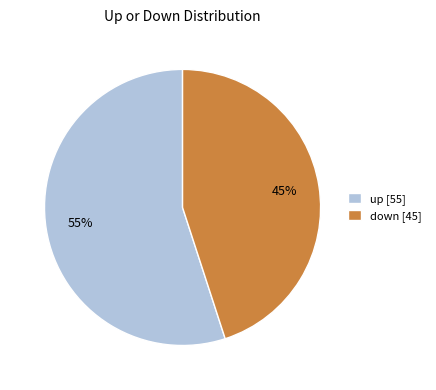

What percentage is the up slice, to the nearest percent?

55%